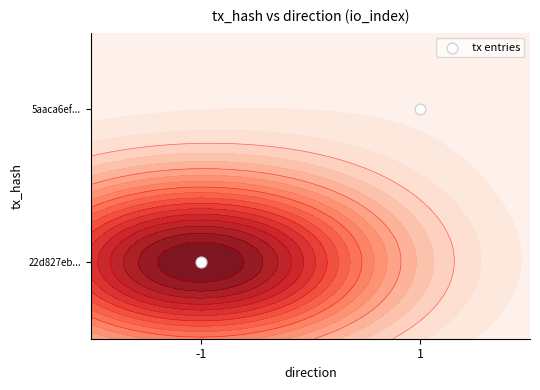

How many values are below 1?

1